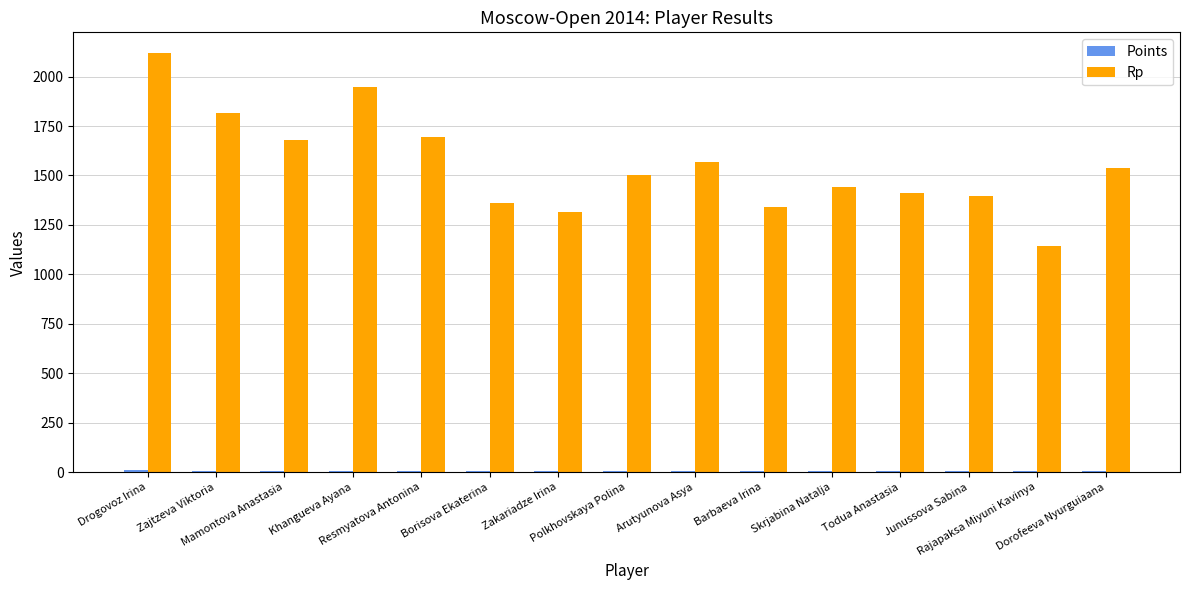

What is the sum of all Rp values?

23269.0